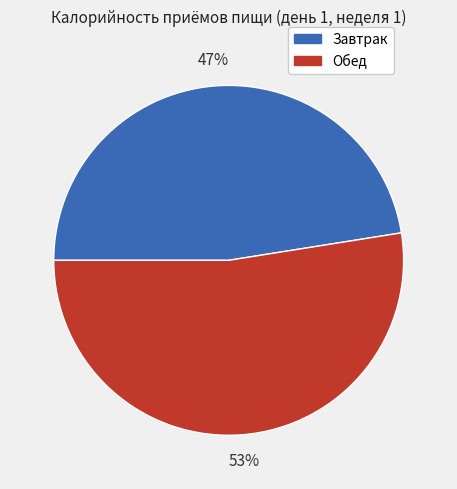

True or false: Обед accounts for 47% of the total.

False